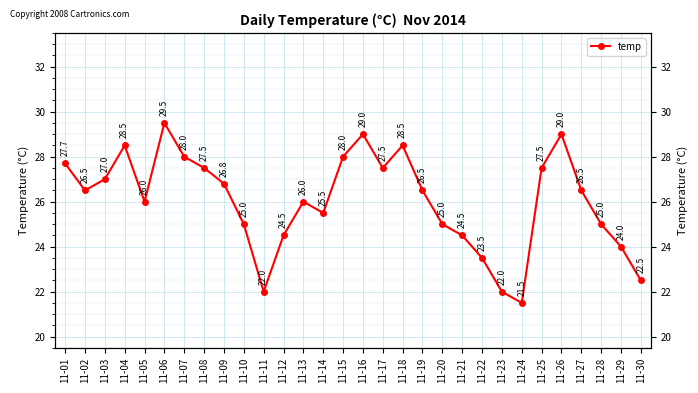

How many points are higher than both their immediate neighbors (excluding endpoints)?

6